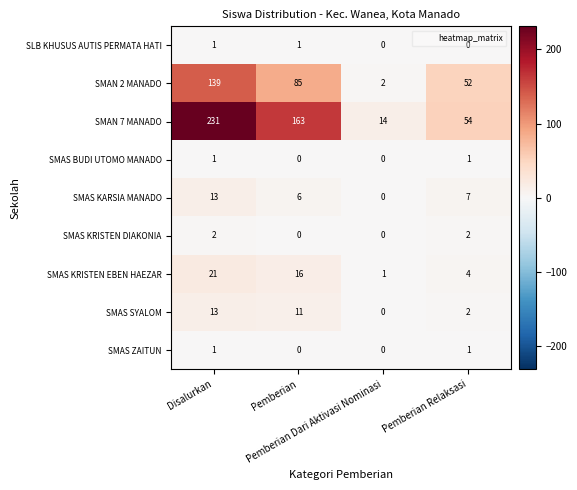

Which series has the largest total across all categories?

SMAN 7 MANADO